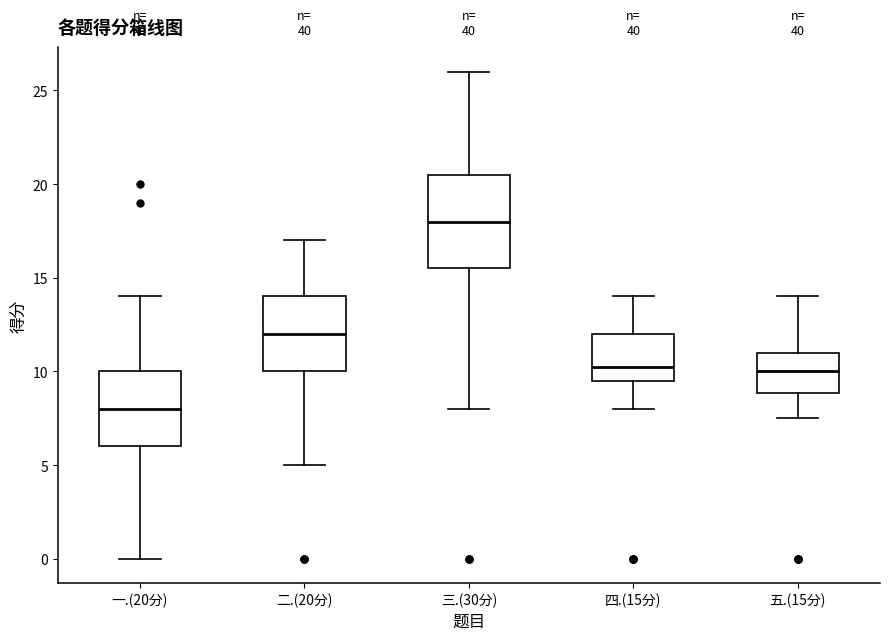

Which box is the tallest, from its lower edge to its upper edge?

三.(30分)